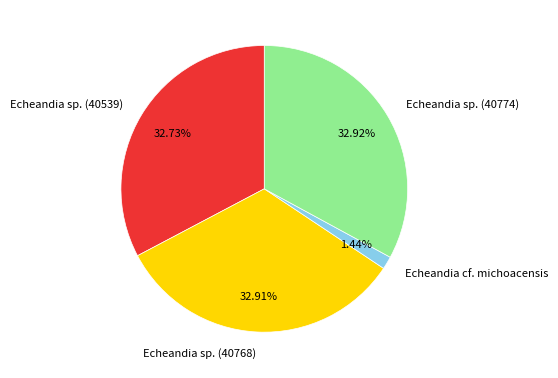

Does Echeandia sp. (40774) account for over 50% of the chart?

No